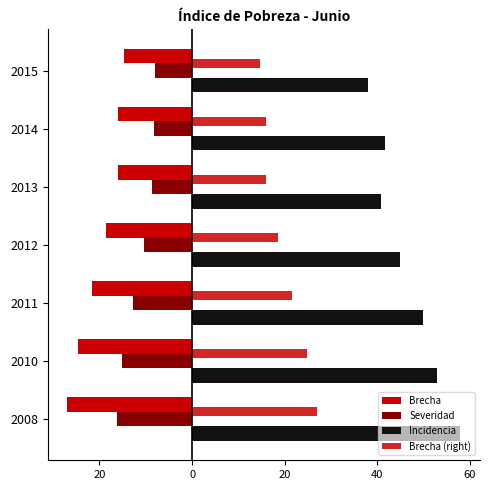

How many data points in Brecha are above -18?

3